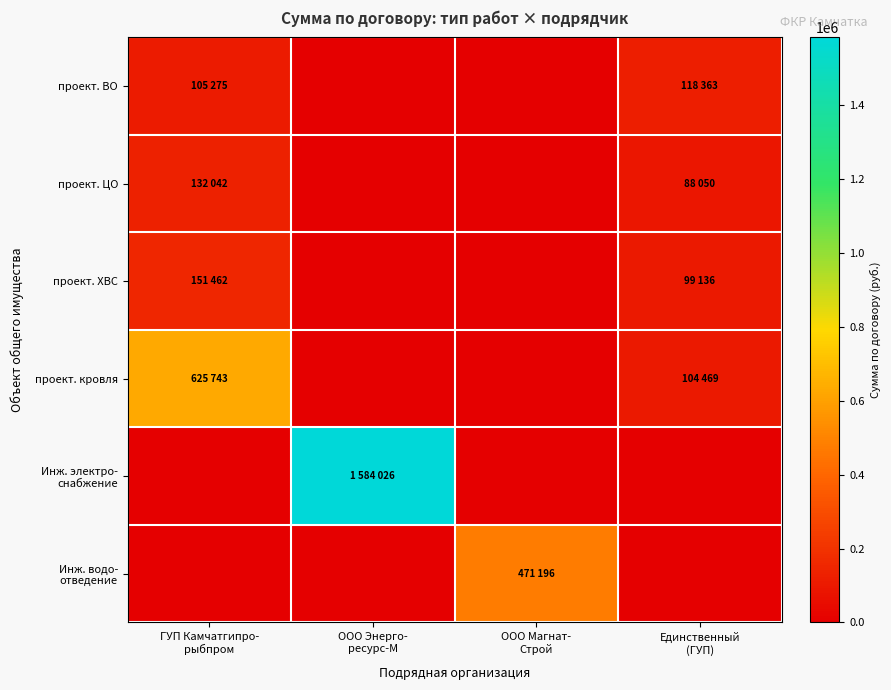

Which series has the largest total across all categories?

Инж. электро- снабжение